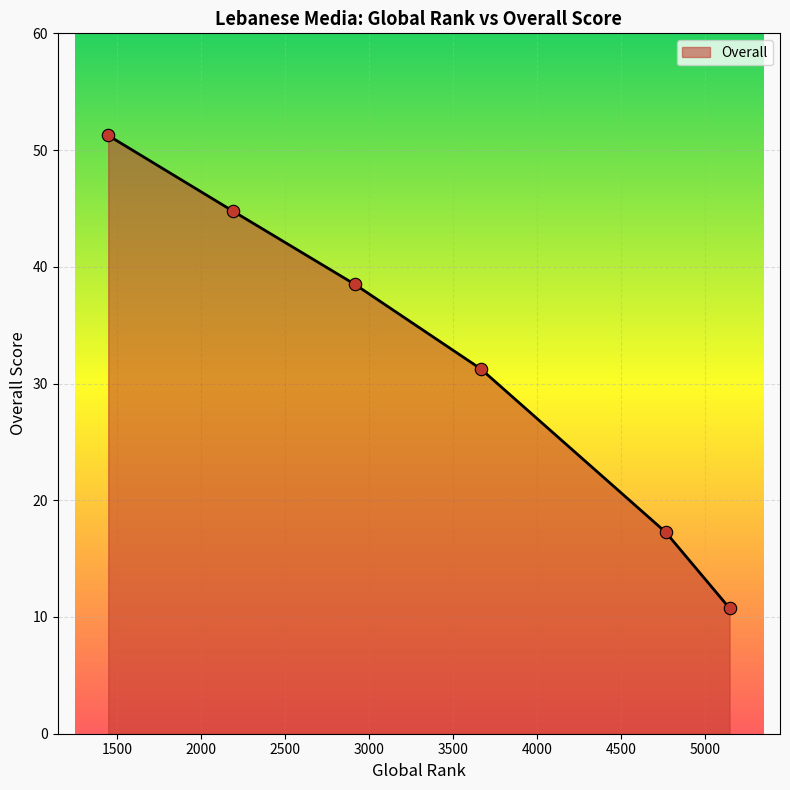

What is the difference between the maximum and second lowest values?

34.0